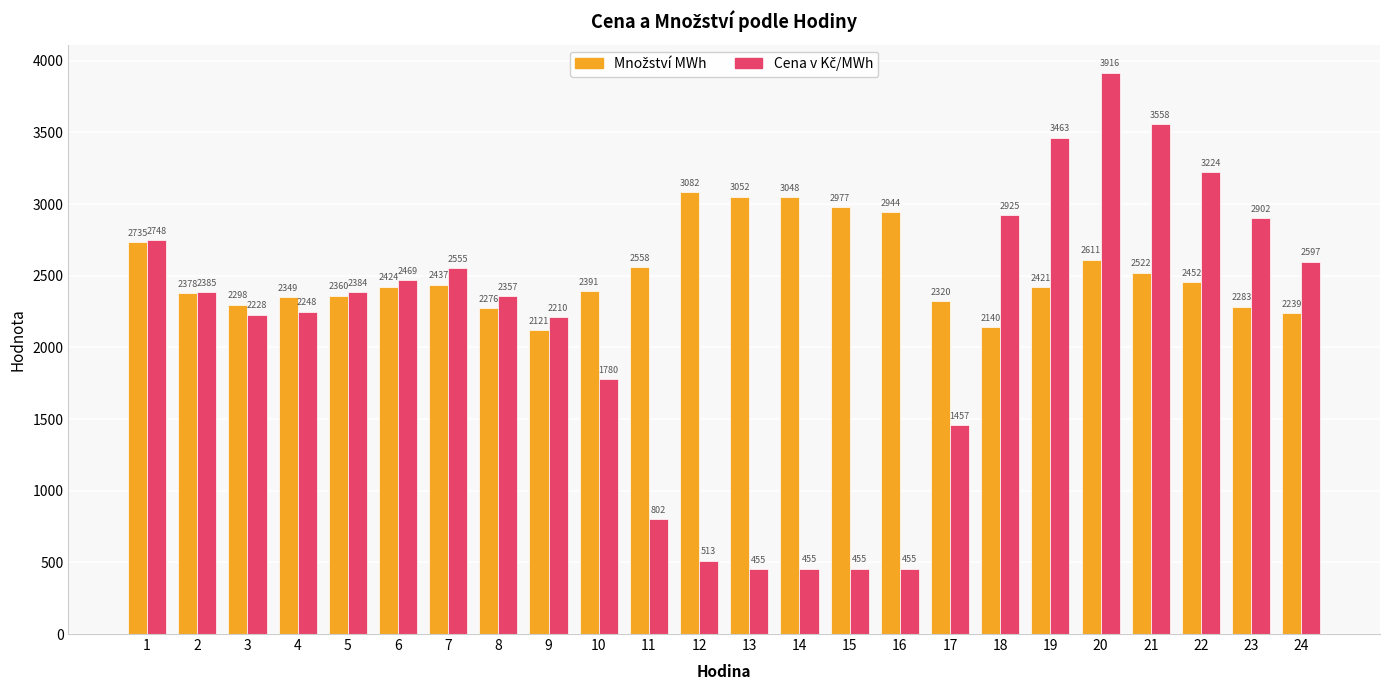

What is the maximum value shown in the chart?

3916.0